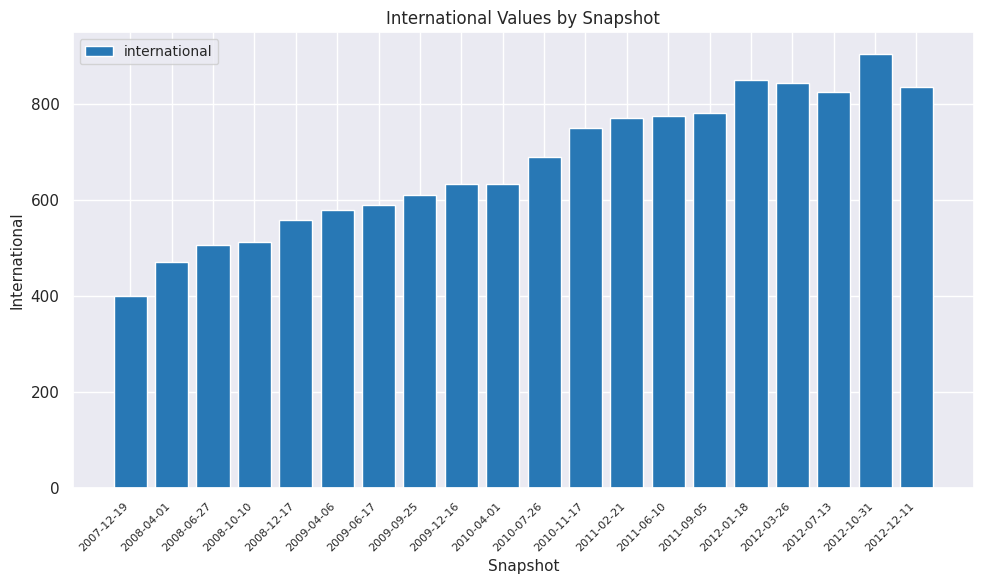

The chart shows a value of 870 at 2010-04-01. True or false?

False